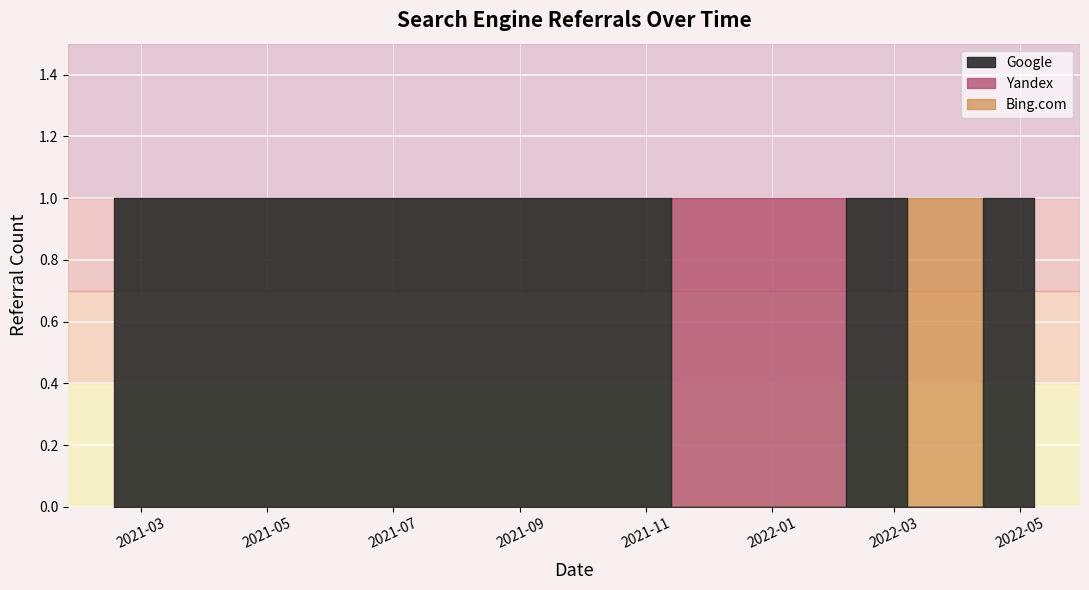

In Google, how many points are higher than both neighbors (excluding endpoints)?

1